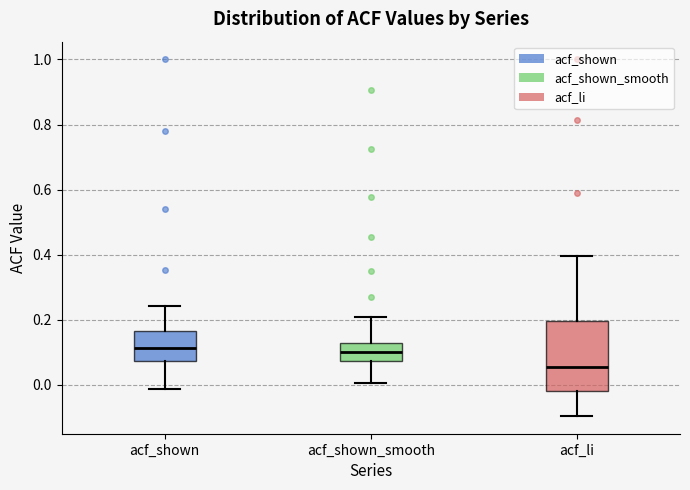

Reading left to right, read every box against the y-axis: the position of its median line, the range the box covers, and the ends of its whiskers. The values are not printed on the chart, so give them approximately, as read against the axis.

acf_shown: median 0.12, box 0.08 to 0.16, whiskers -0.02 to 0.24
acf_shown_smooth: median 0.10, box 0.08 to 0.12, whiskers 0.00 to 0.20
acf_li: median 0.06, box -0.02 to 0.20, whiskers -0.10 to 0.40